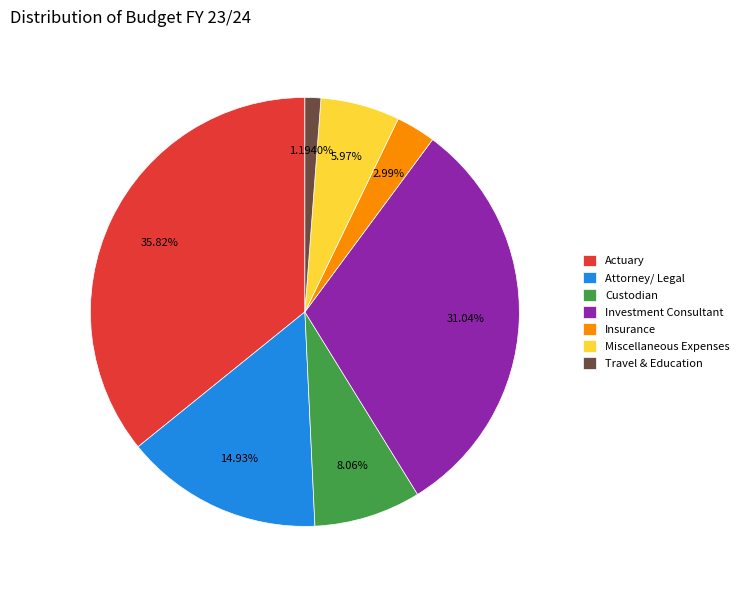

What is the total percentage of Investment Consultant and Custodian?

39.1%